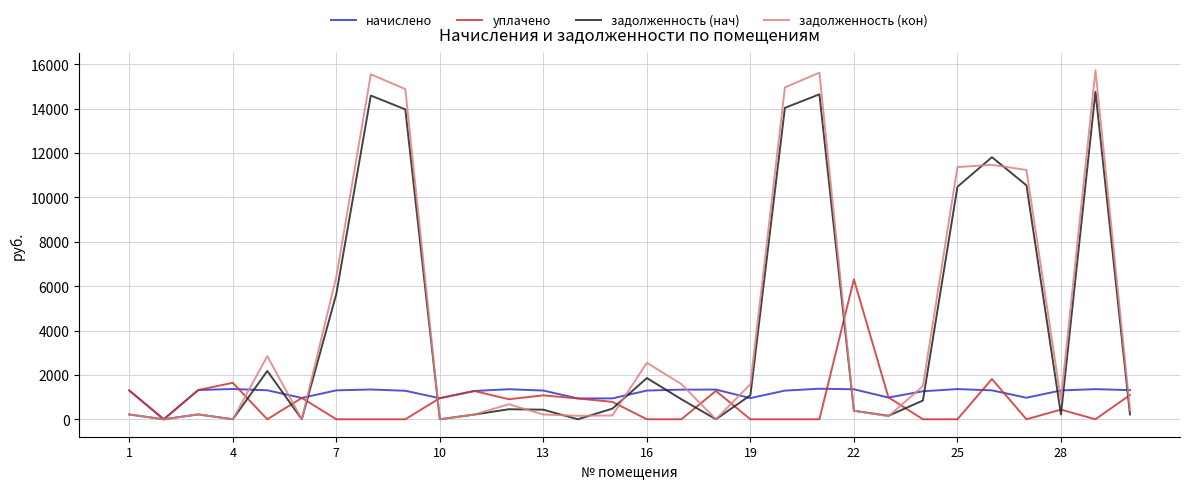

Which series has the largest total across all categories?

задолженность (кон)